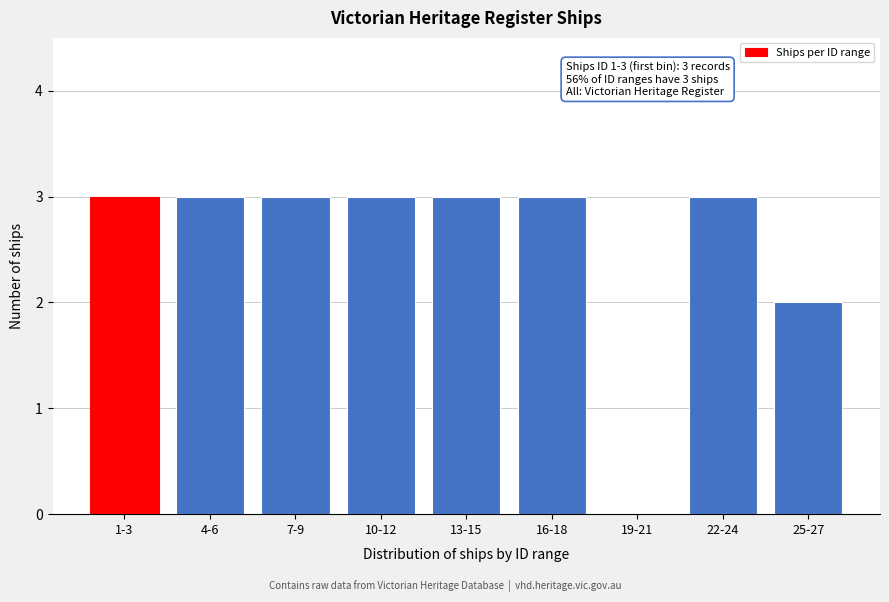

Reading left to right, extract all data points from this chart.

1-3=3	4-6=3	7-9=3	10-12=3	13-15=3	16-18=3	19-21=0	22-24=3	25-27=2